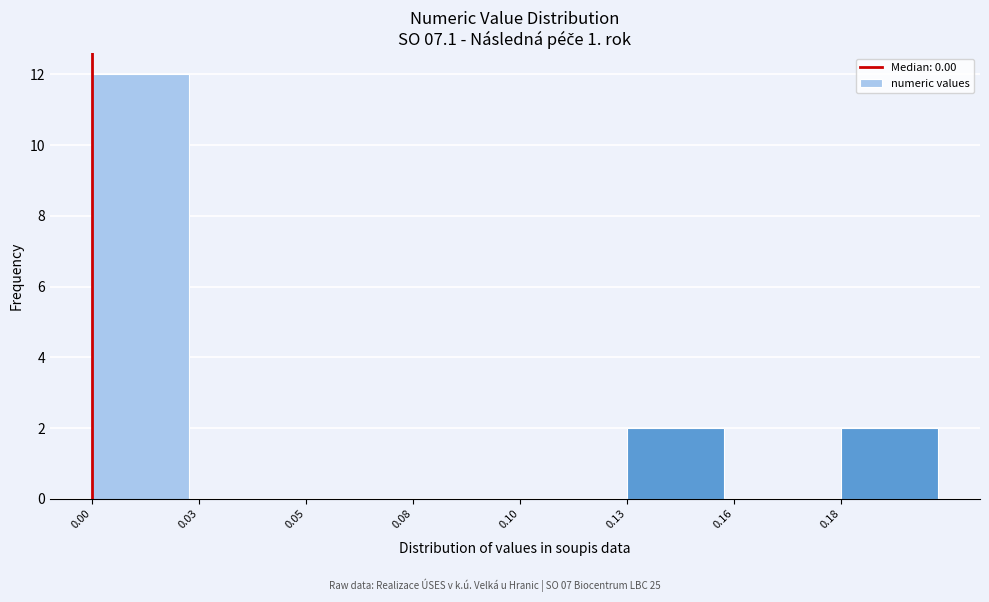

Reading left to right, list all the values displayed in this chart.

0.00=12	0.03=0	0.05=0	0.08=0	0.10=0	0.13=2	0.16=0	0.18=2